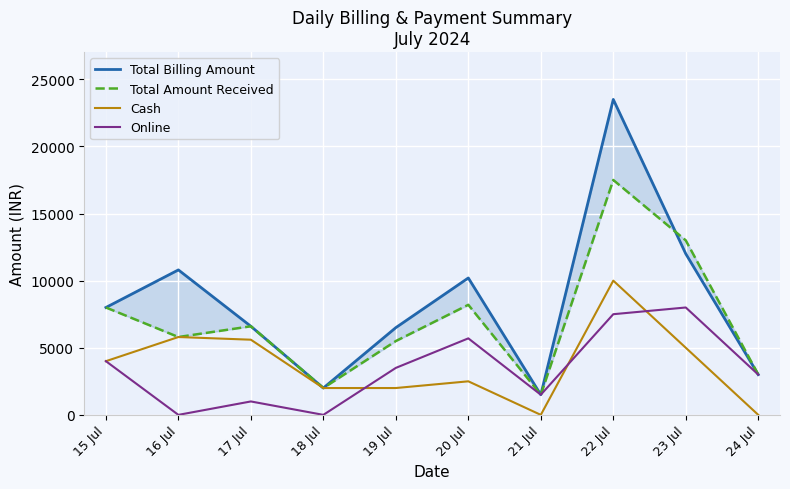

Where is the first local minimum for Cash?

21 Jul